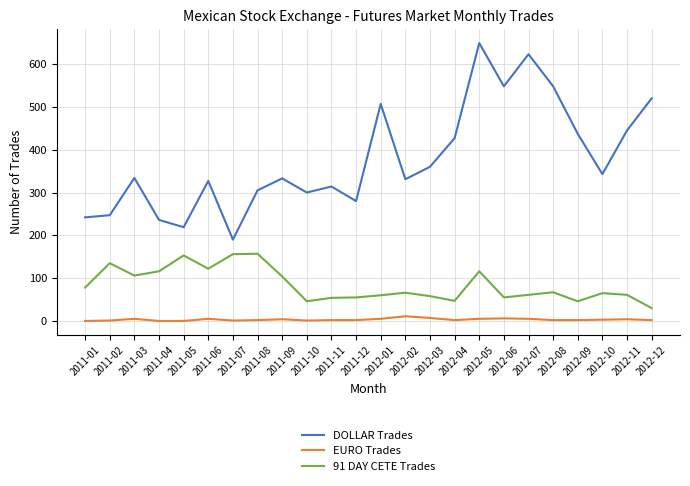

True or false: DOLLAR Trades has a value of 548 at 2012-08.

True